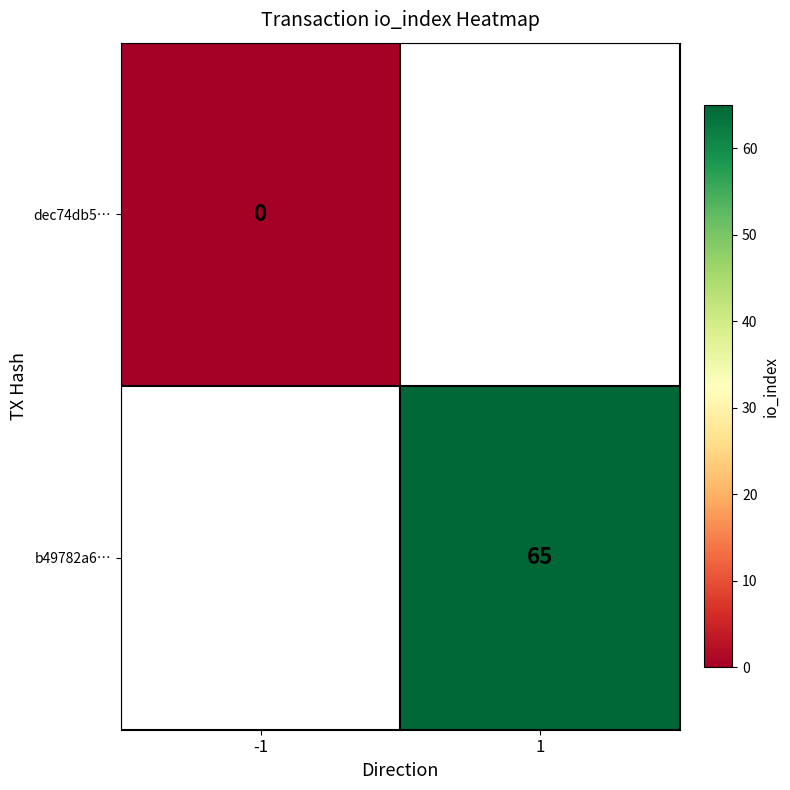

Is the value of b49782a6… at 1 greater than the value of dec74db5… at -1?

Yes